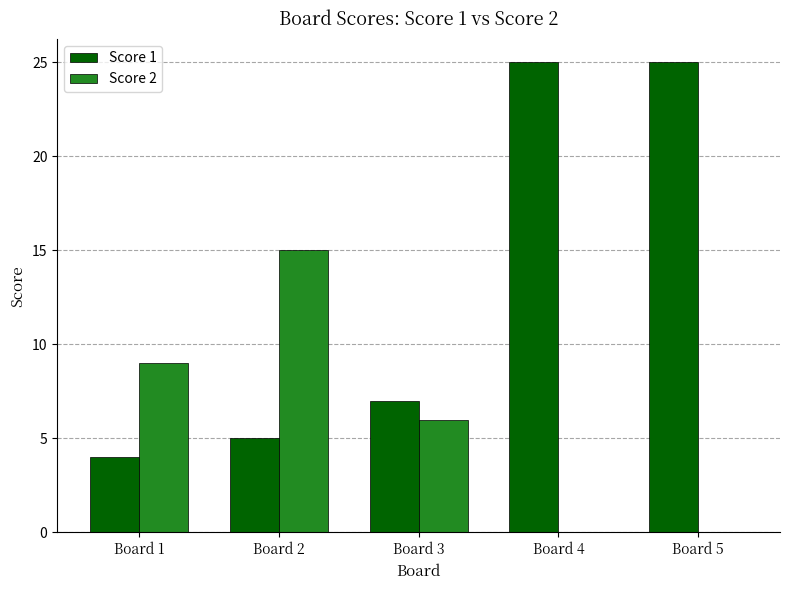

How many distinct data groups are displayed?

2